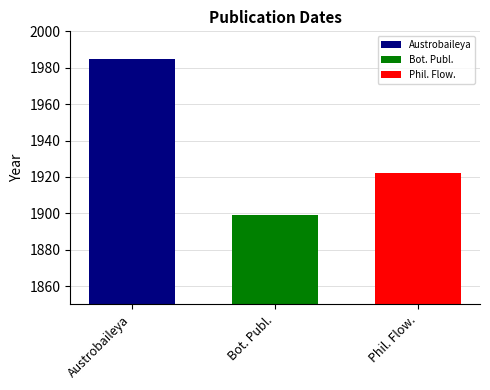

Which series has the widest spread of values?

Austrobaileya